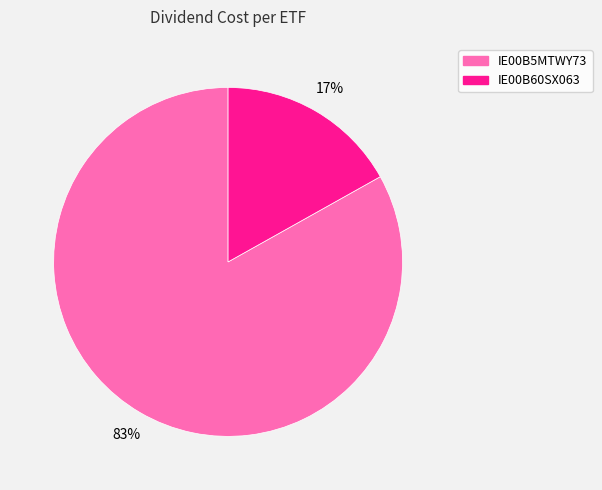

Is it true that IE00B60SX063 is 24% of the pie?

False